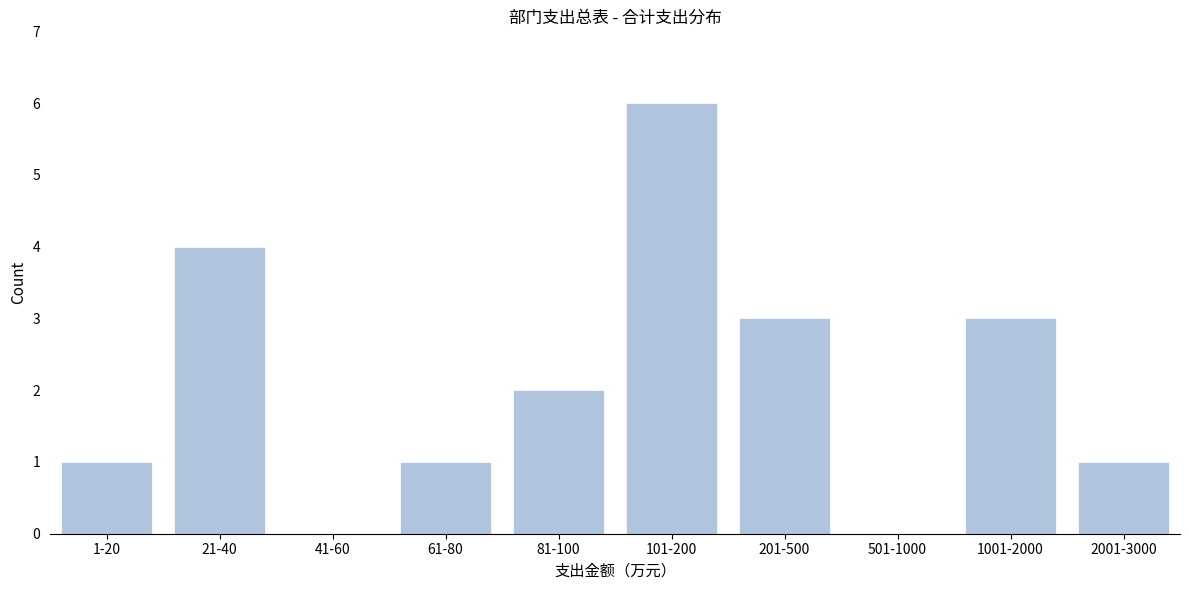

Reading left to right, what are all the values shown in this chart?

1-20=1	21-40=4	41-60=0	61-80=1	81-100=2	101-200=6	201-500=3	501-1000=0	1001-2000=3	2001-3000=1